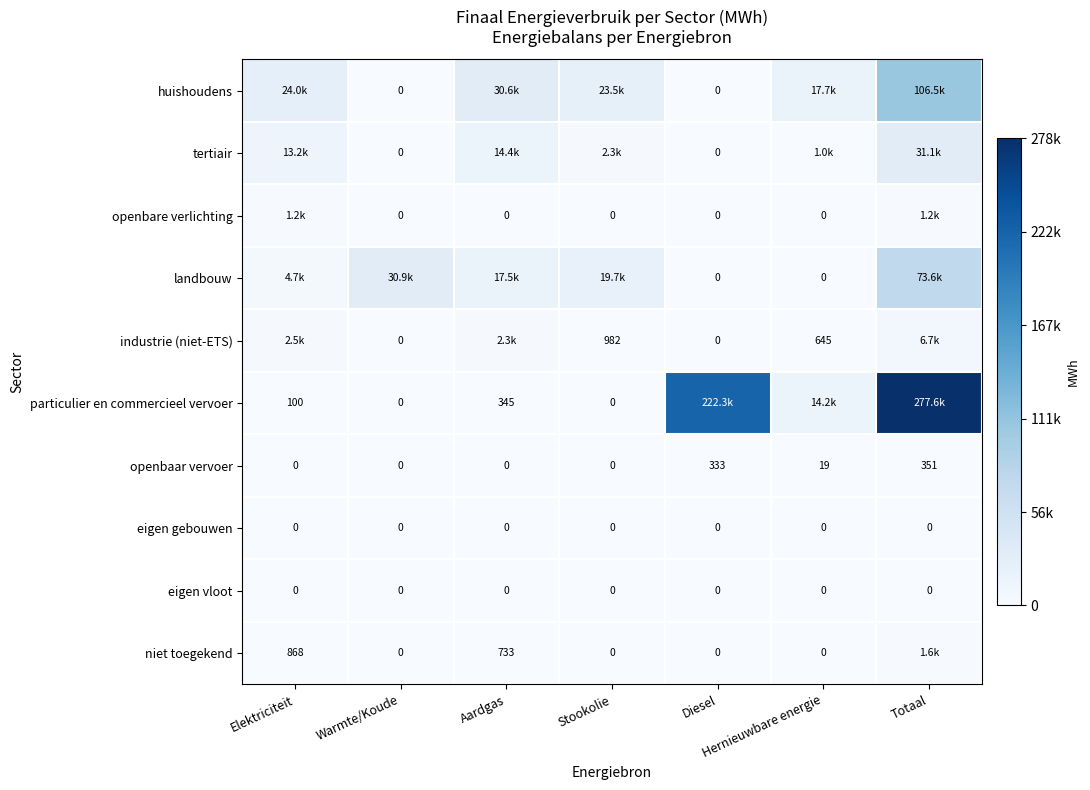

At which label is openbaar vervoer closest to 175?

Hernieuwbare energie